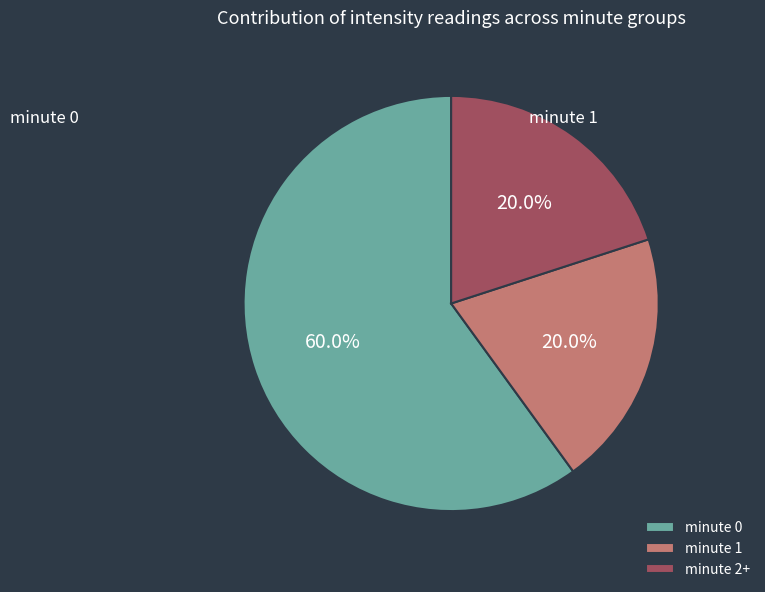

What is the largest slice in the pie chart?

minute 0